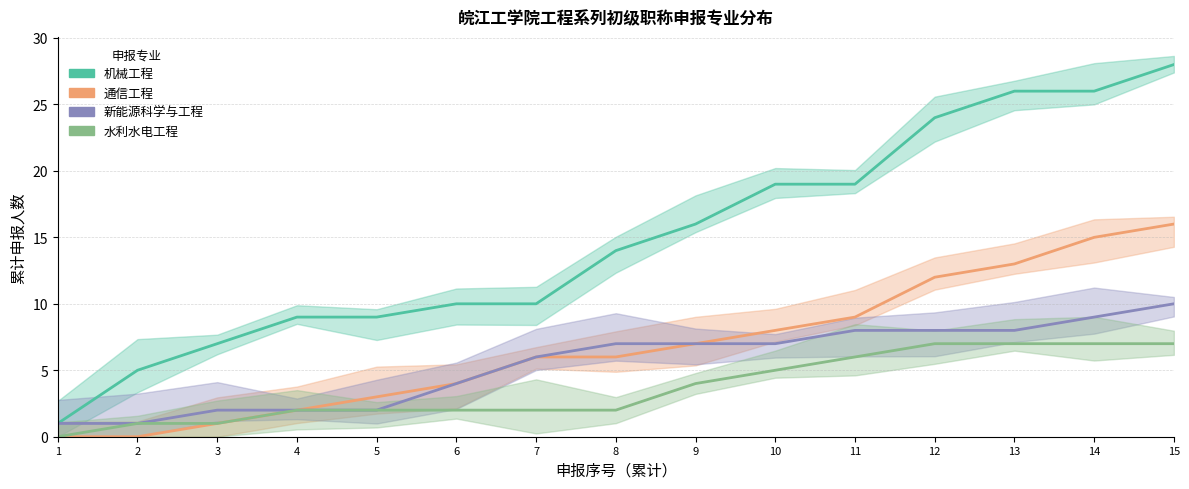

True or false: 水利水电工程 and 新能源科学与工程 cross at least once.

False